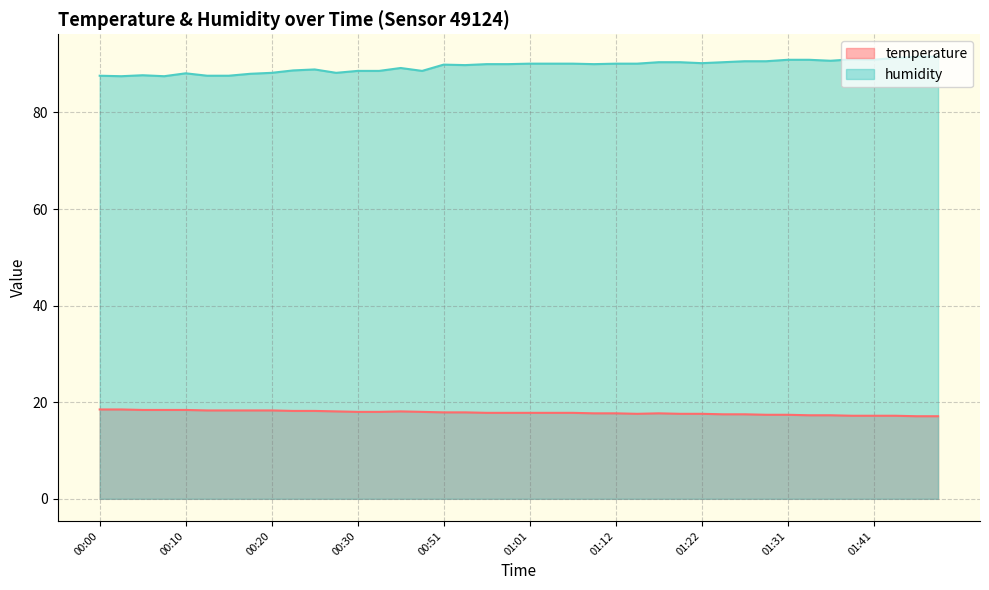

Which label corresponds to the smallest value in the chart?

01:49